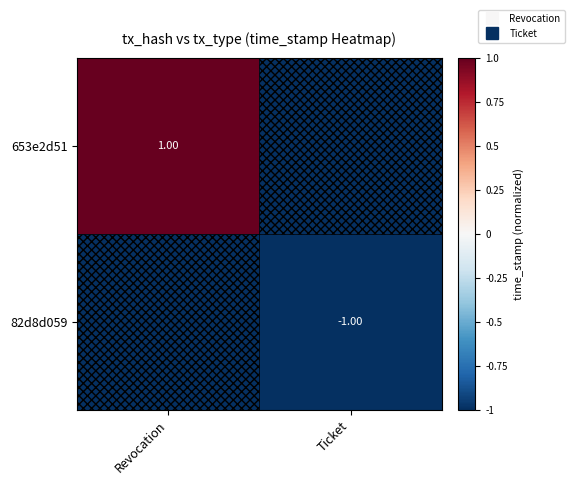

Which has a higher value, Ticket or Revocation?

Revocation